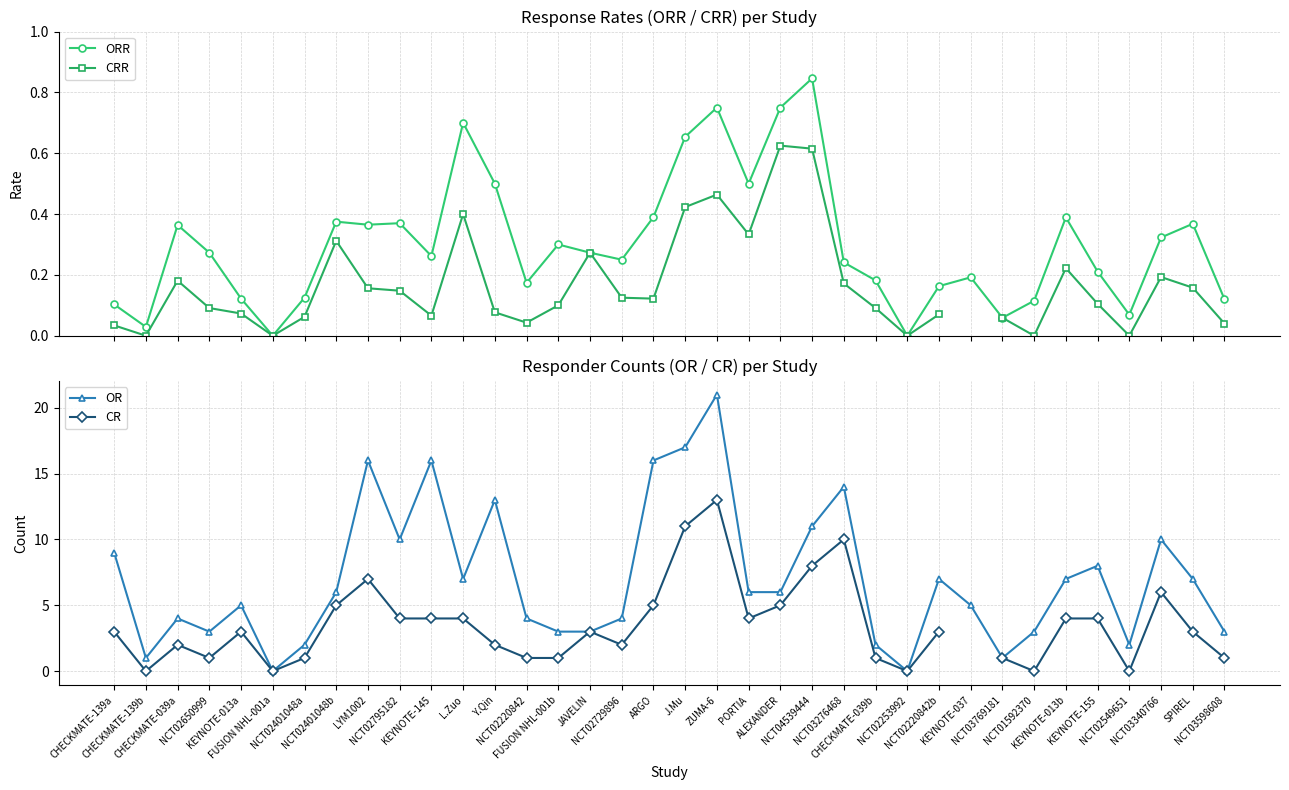

At NCT02220842b, list the series in order from largest to smallest.

OR, CR, ORR, CRR